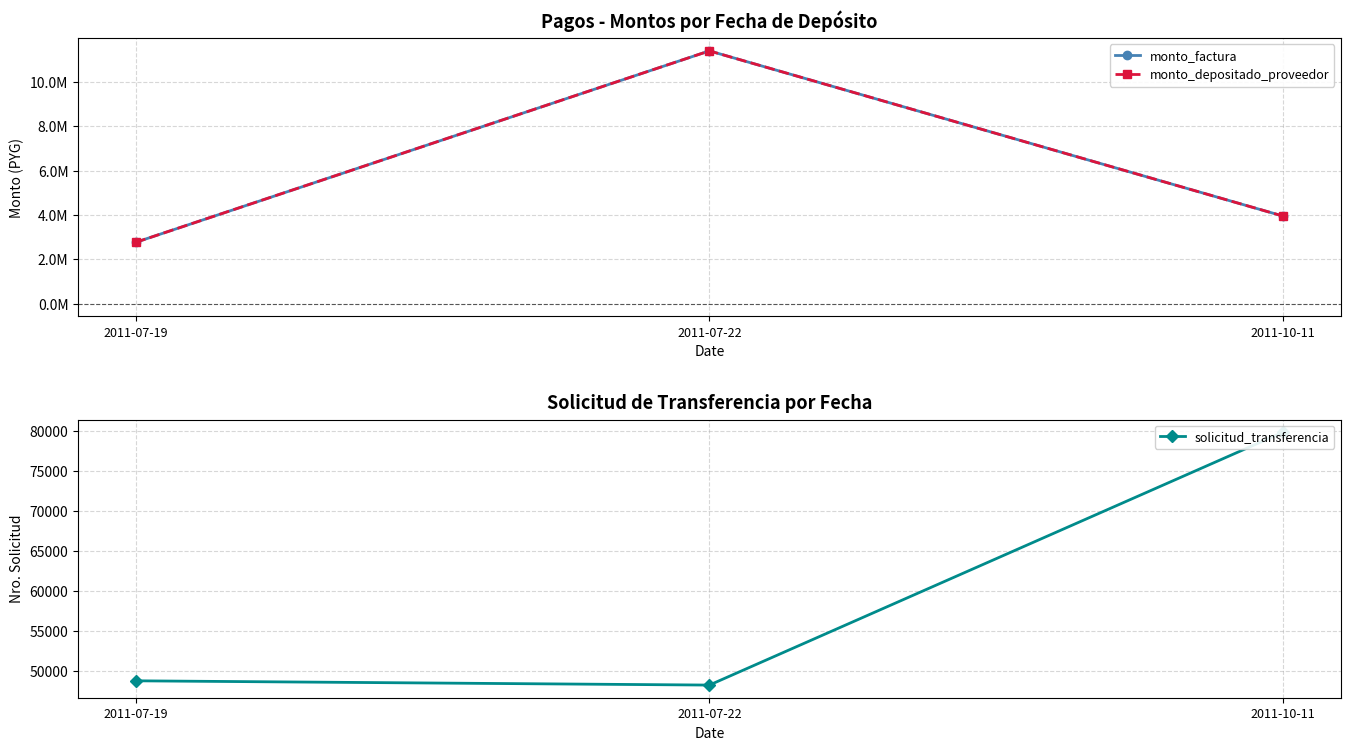

How many lines are shown in the chart?

3